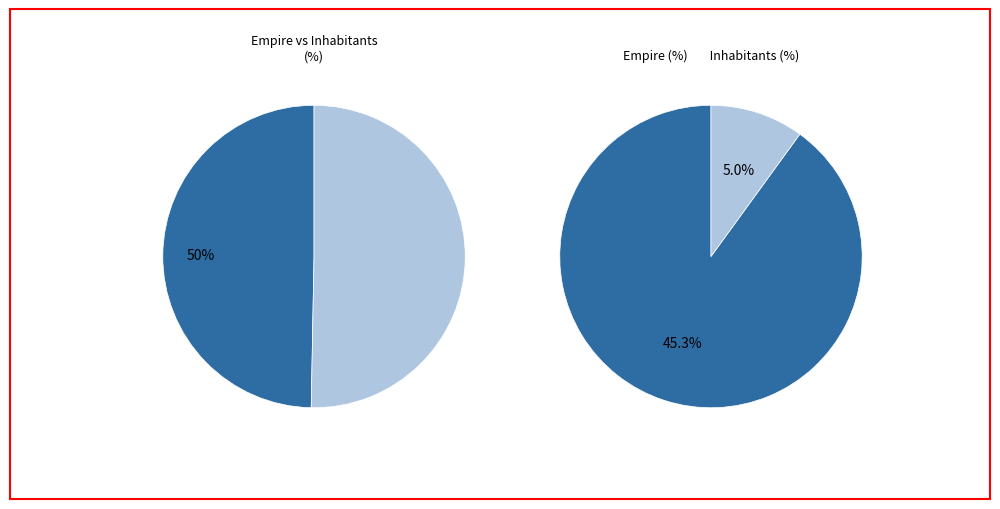

To the nearest percent, what is the combined percentage of Inhabitants and Empire?

100%